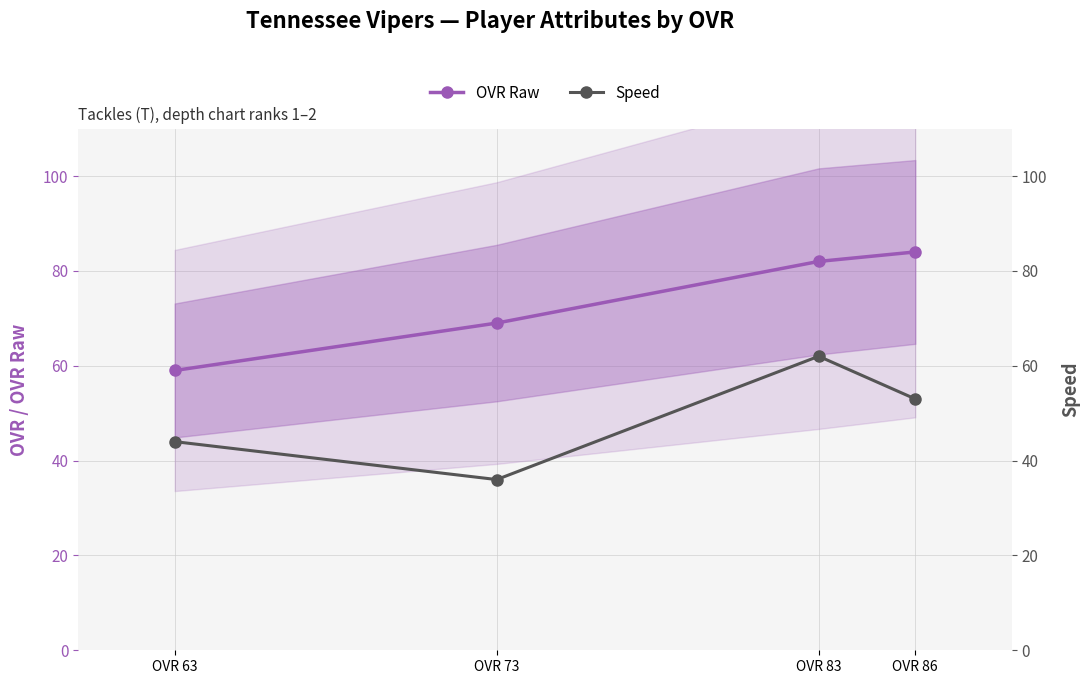

At how many categories does at least one series exceed 43?

4